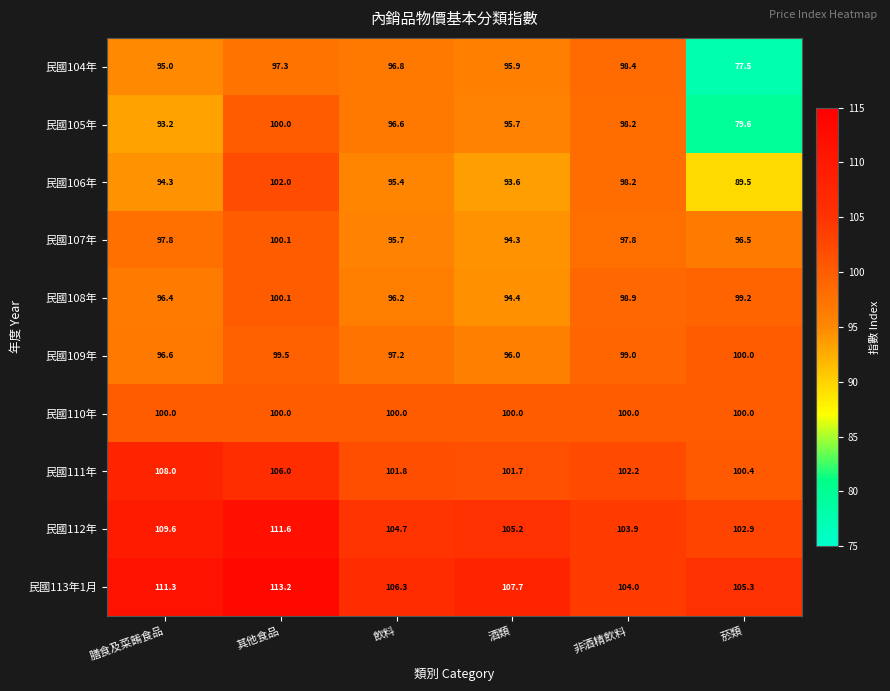

List the labels in order of 民國109年 value, largest first.

菸類, 其他食品, 非酒精飲料, 飲料, 膳食及菜餚食品, 酒類